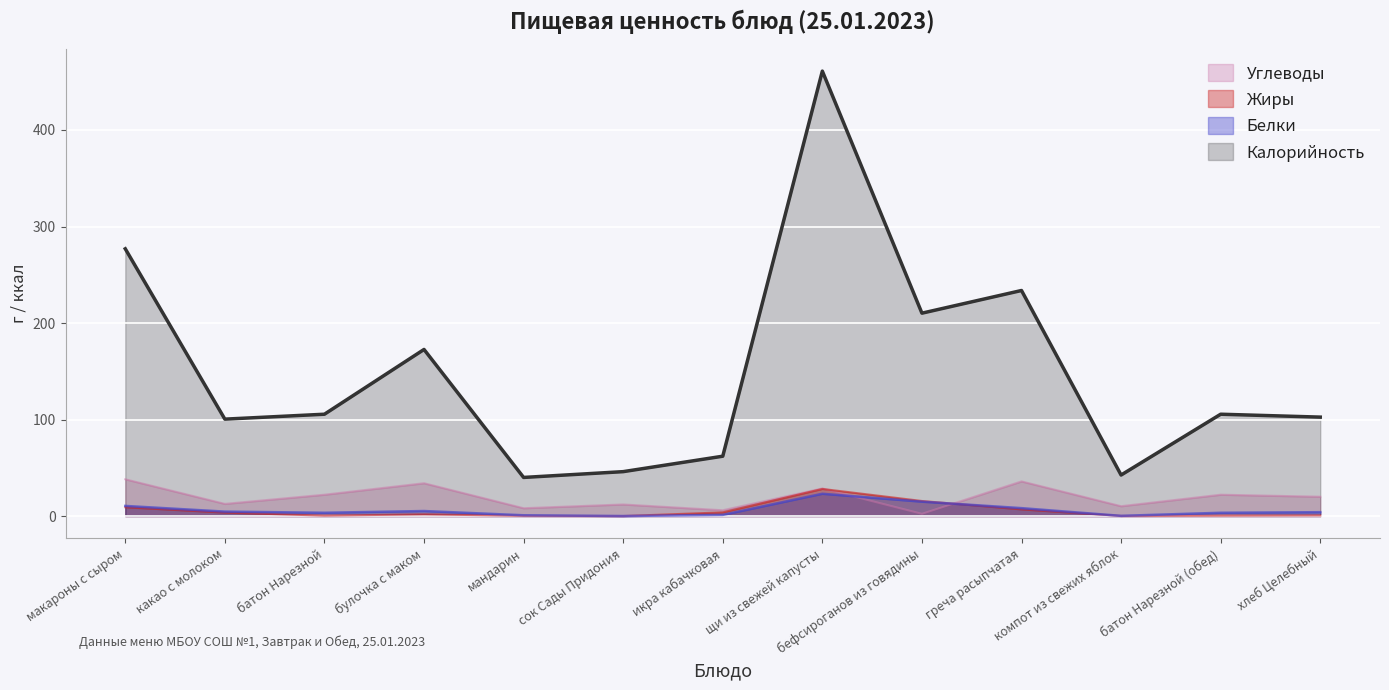

What is the approximate value of Жиры at щи из свежей капусты?

28.1